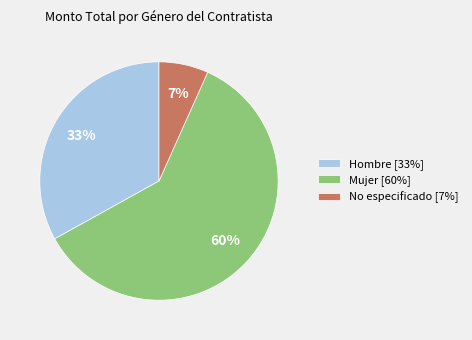

To the nearest percent, what portion does No especificado [7%] represent?

7%